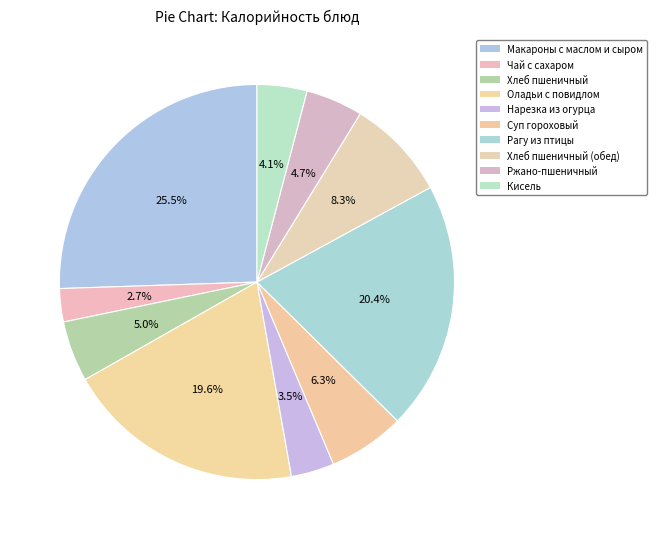

Count the number of slices in the pie.

10